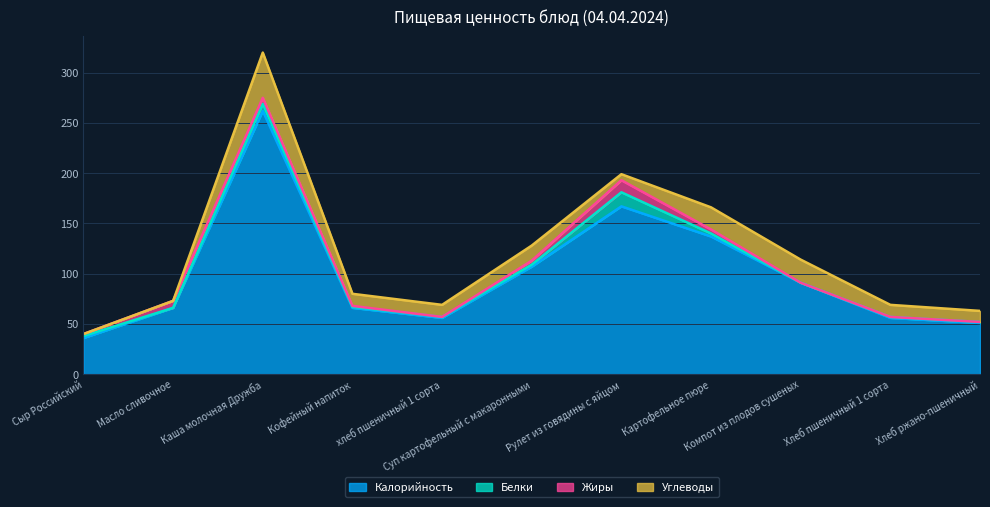

At how many categories does at least one series exceed 31?

11